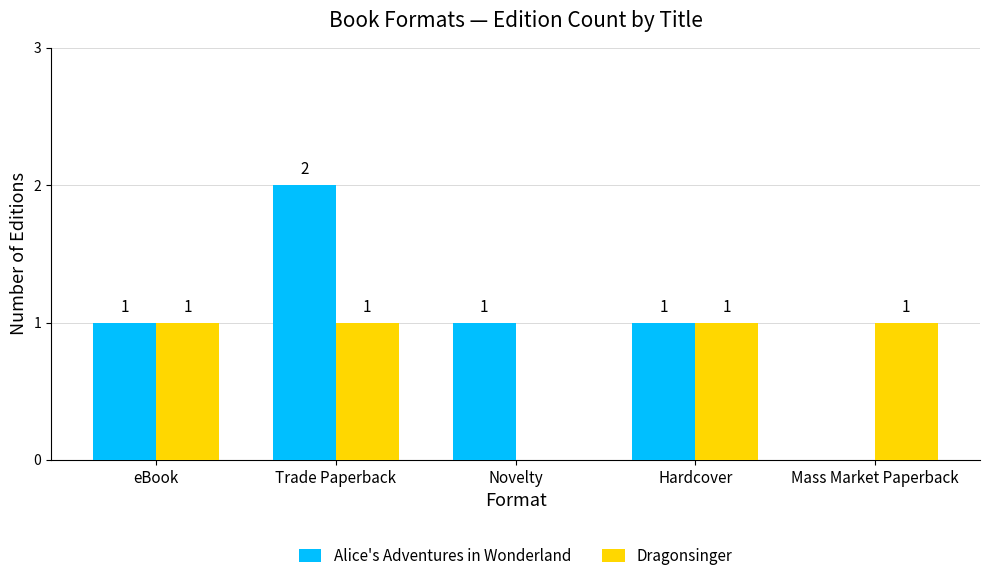

Is it true that Dragonsinger equals 1 at Novelty?

False